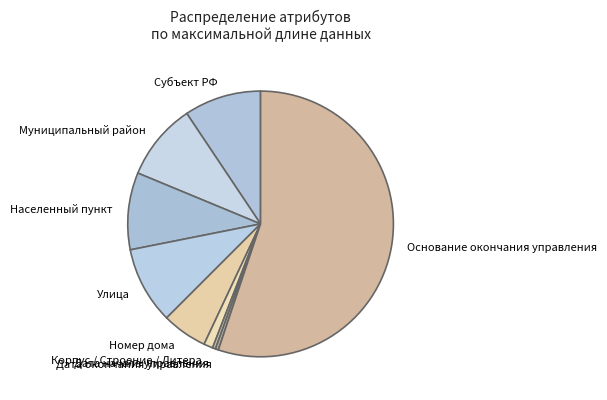

Which has a higher value, Основание окончания управления or Улица?

Основание окончания управления